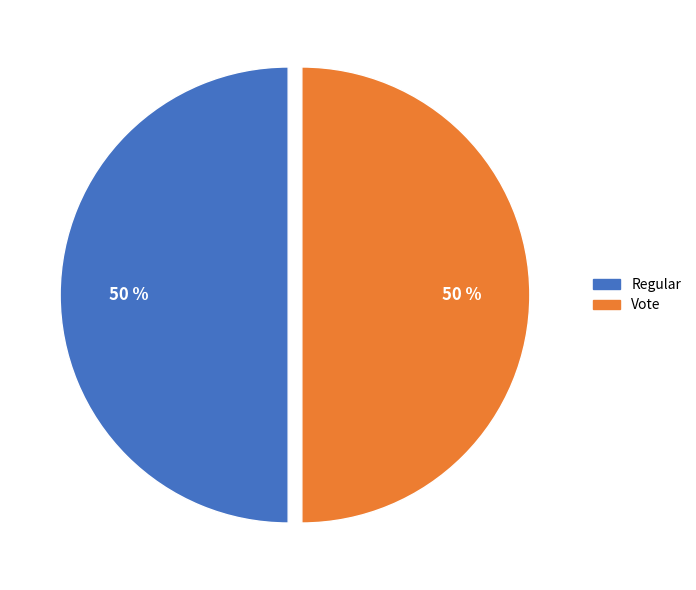

Is it true that Vote is 38% of the pie?

False